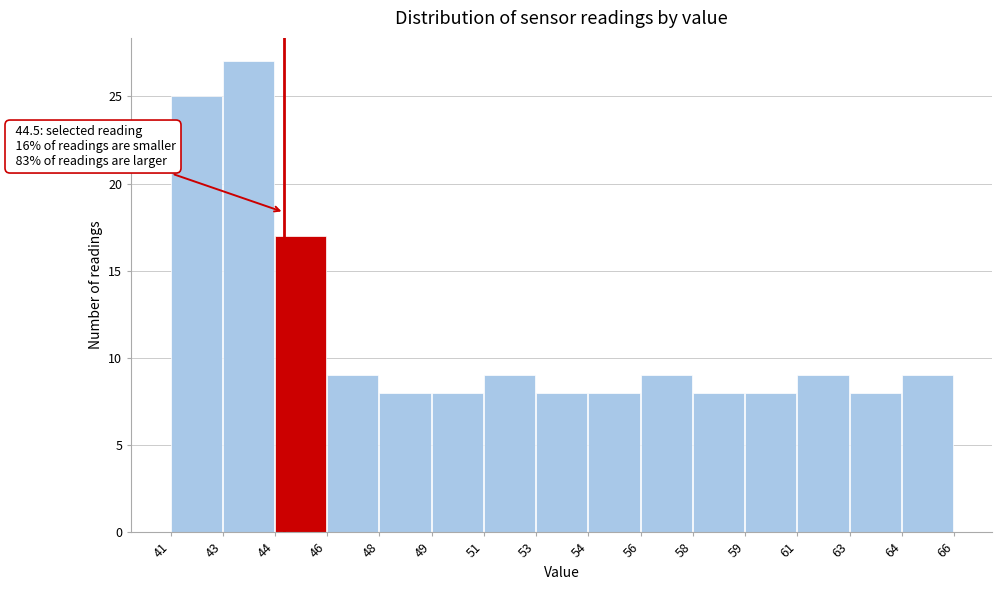

Reading left to right, list all the values displayed in this chart.

25	27	17	9	8	8	9	8	8	9	8	8	9	8	9